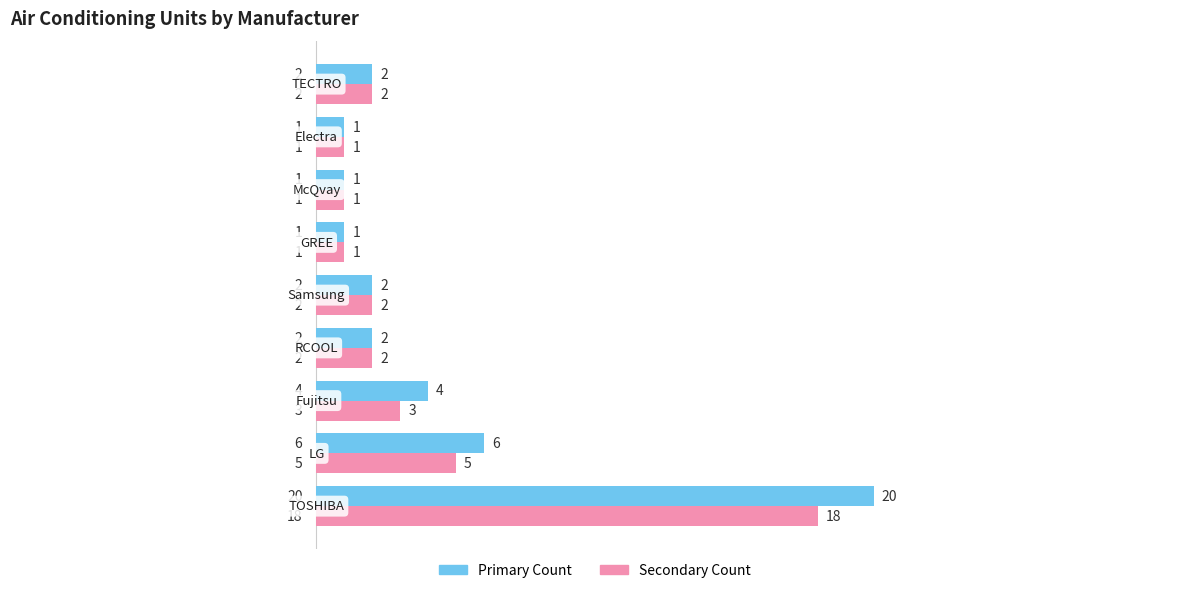

List the series in order of their overall mean, highest first.

Primary Count, Secondary Count